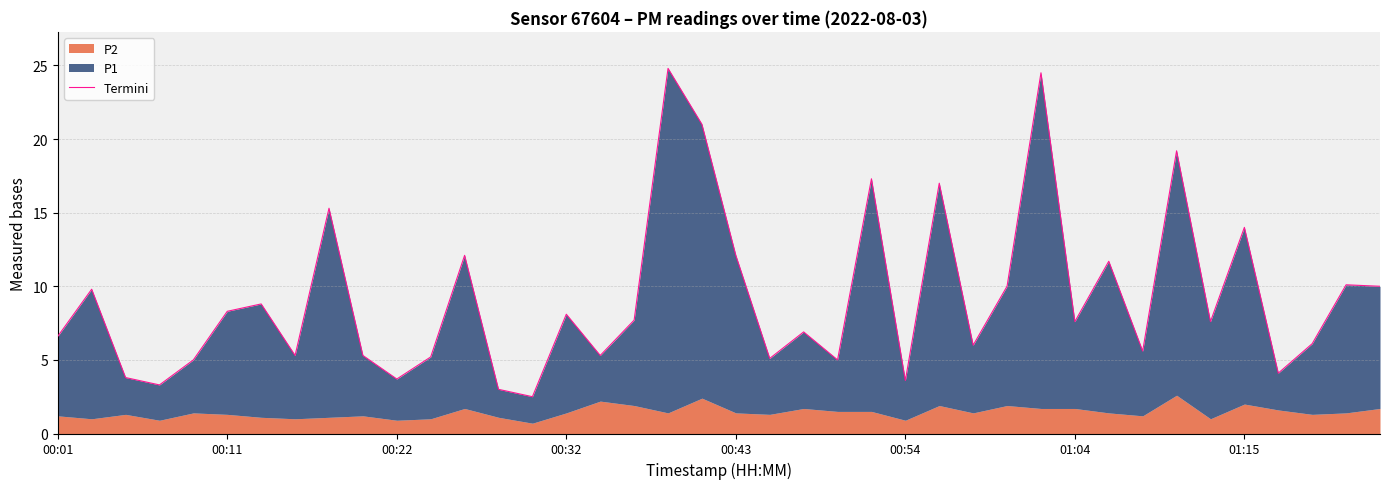

How many lines are shown in the chart?

1